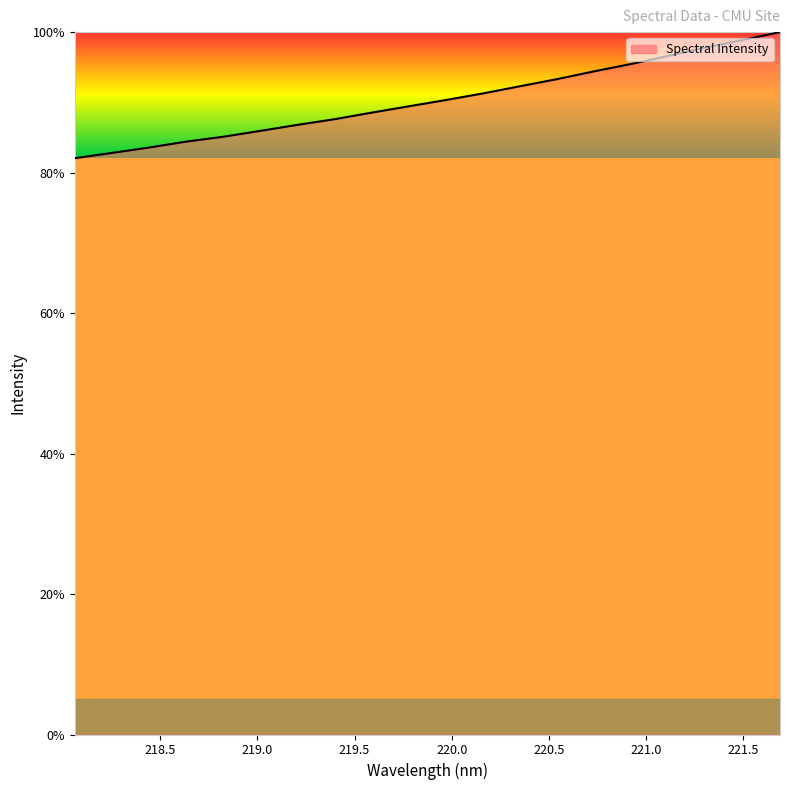

What is the difference between the maximum and minimum values?

18.0